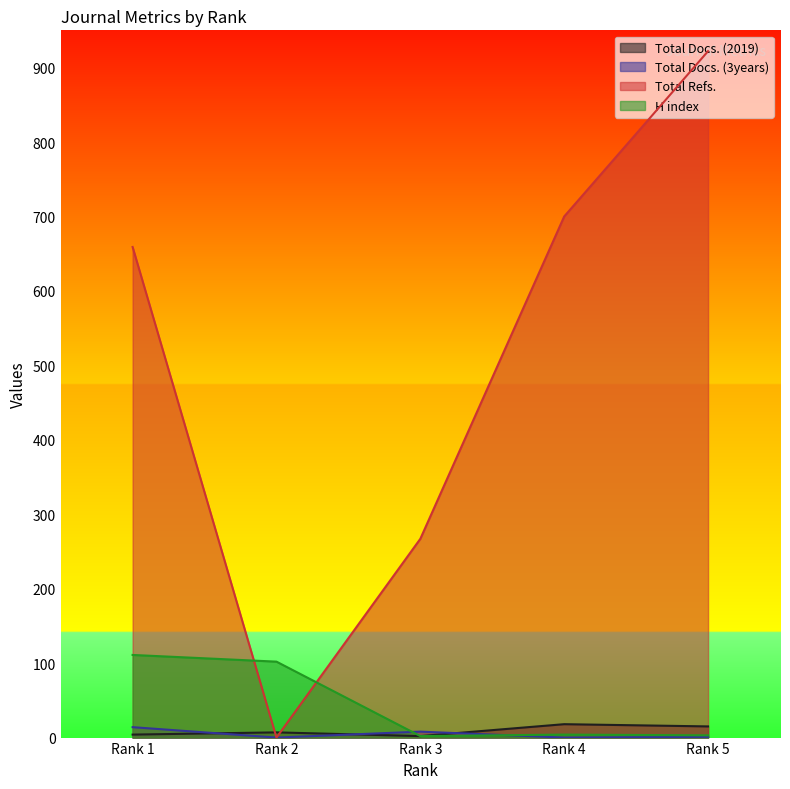

What is the highest value of the H index series?

111